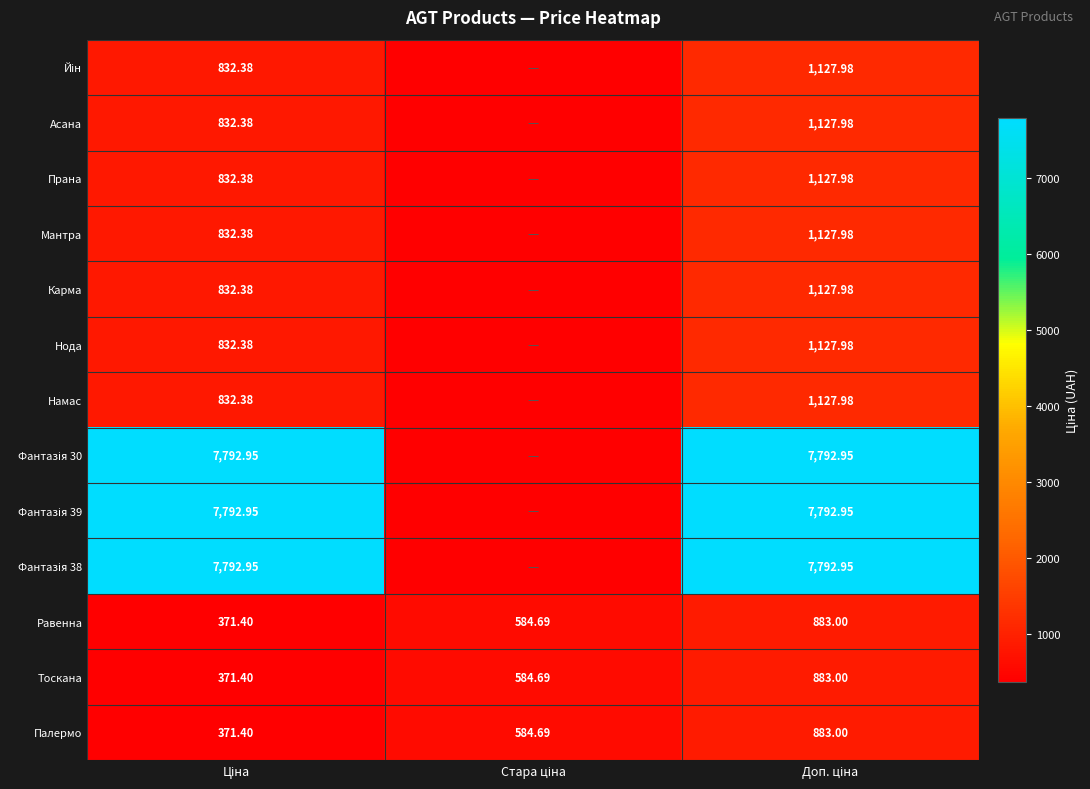

Count the number of data series in this chart.

13